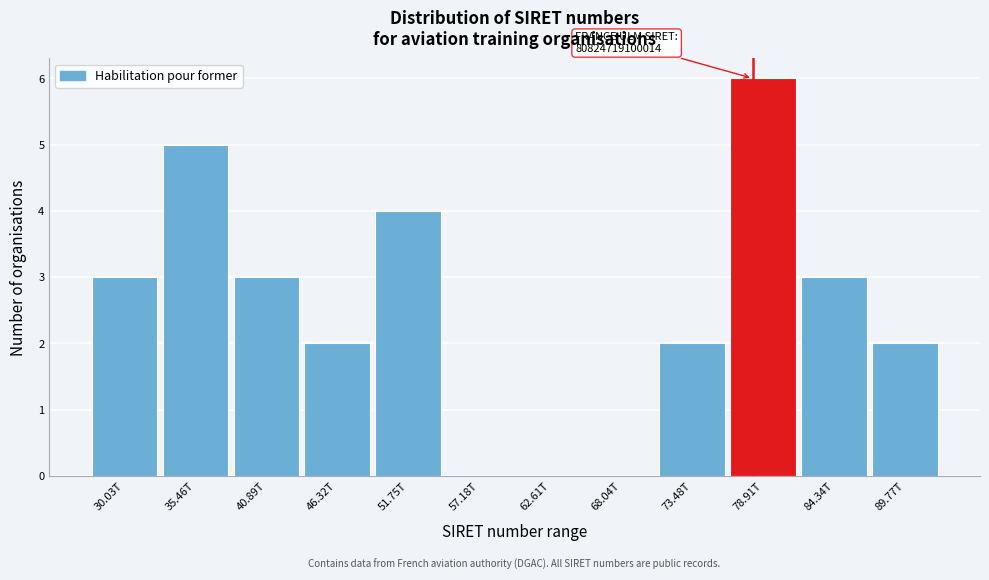

Reading left to right, what are all the values shown in this chart?

30.03T=3	35.46T=5	40.89T=3	46.32T=2	51.75T=4	57.18T=0	62.61T=0	68.04T=0	73.48T=2	78.91T=6	84.34T=3	89.77T=2